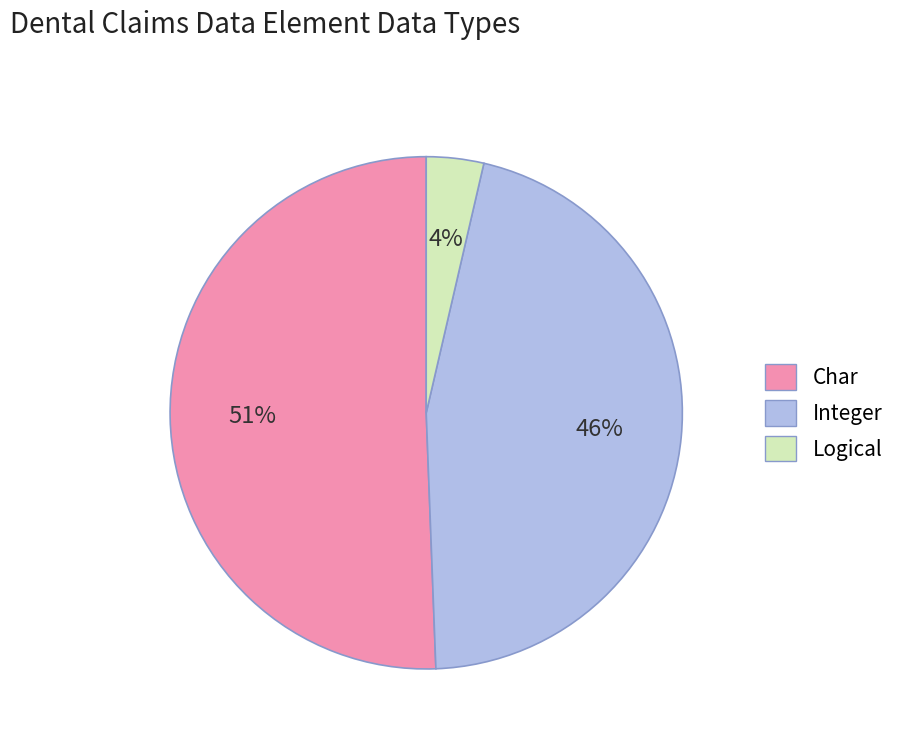

What is the smallest slice in the pie chart?

Logical